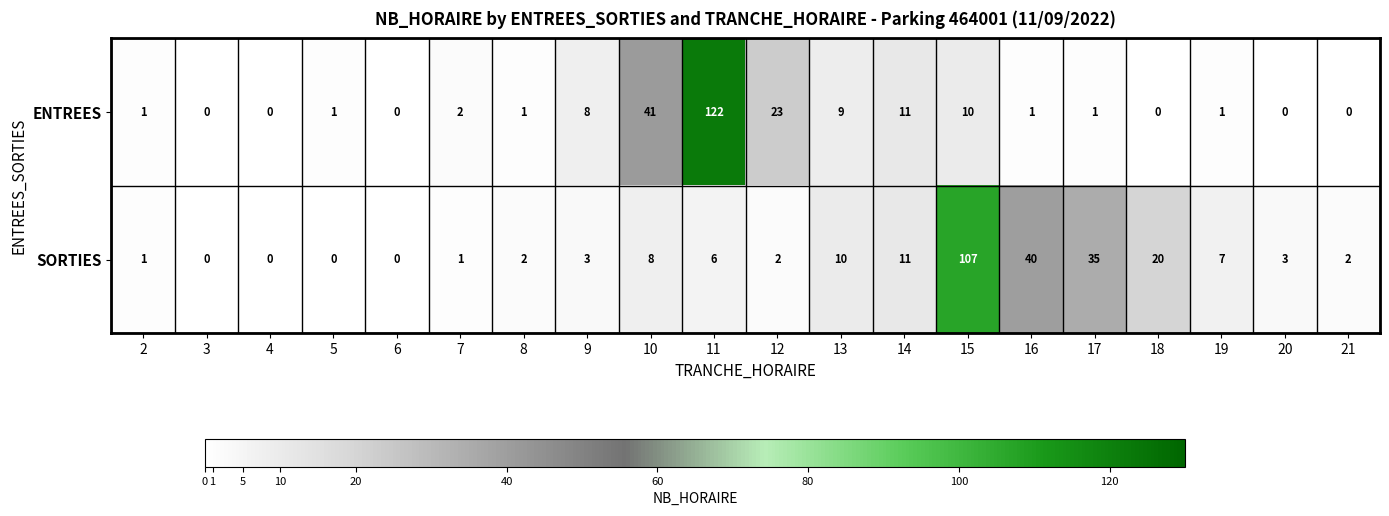

Which series has the largest total across all categories?

SORTIES